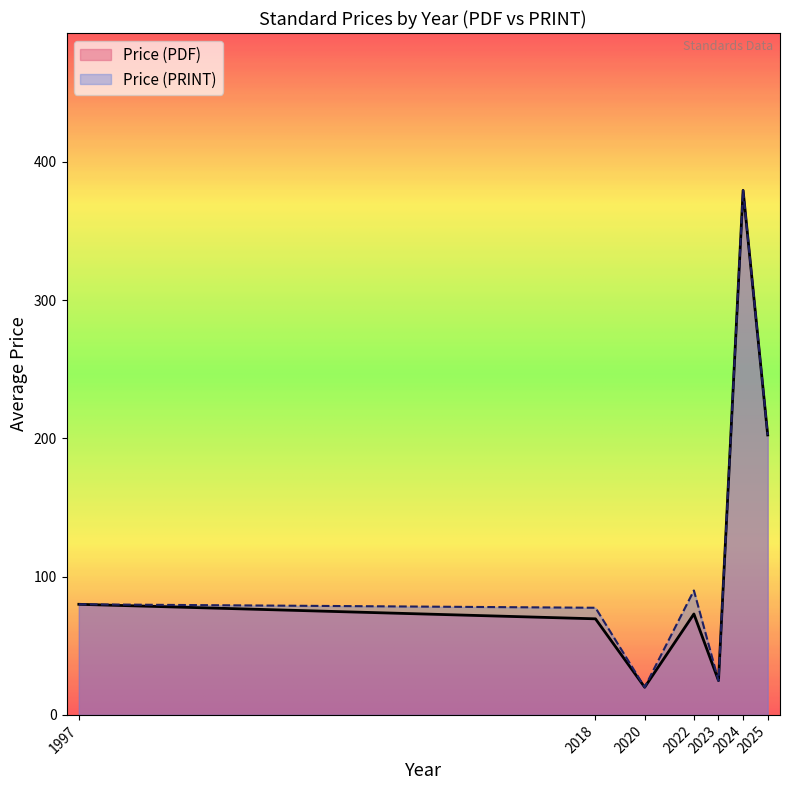

The value of Price (PDF) at 2020 is 27. True or false?

False